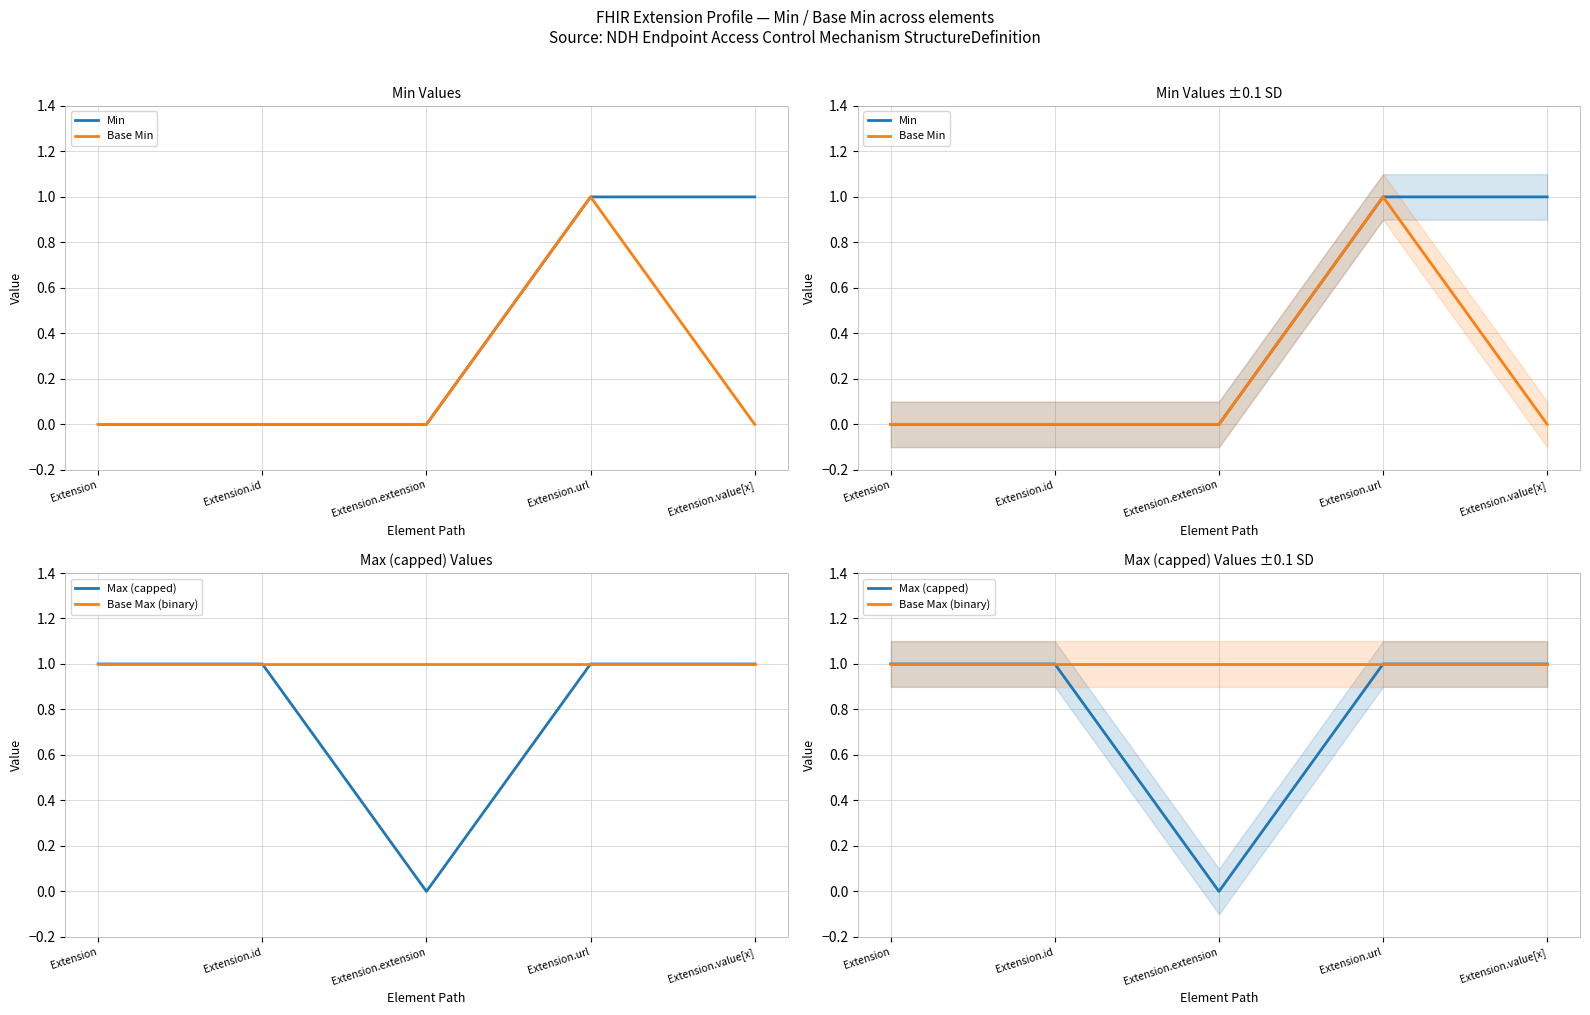

Which series has the largest range (max minus min)?

Min